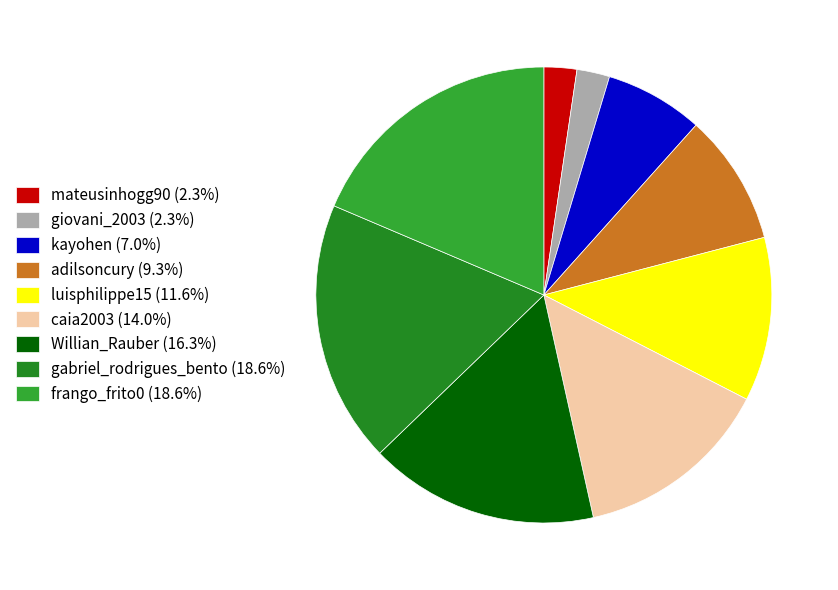

Does any single category account for the majority?

No